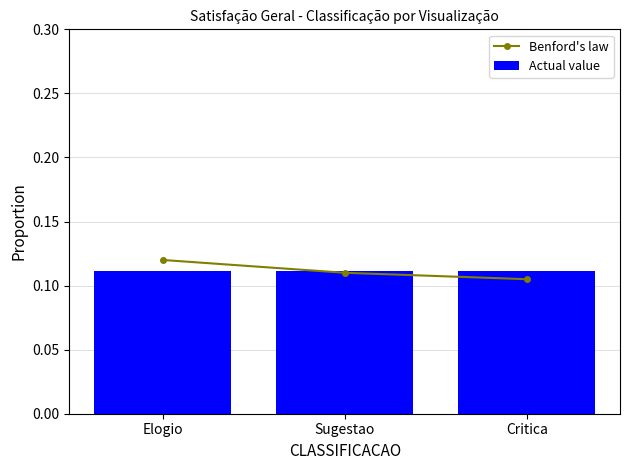

Rank the series at Critica from lowest to highest value.

Benford's law, VISUALIZA01, VISUALIZA02, VISUALIZA03